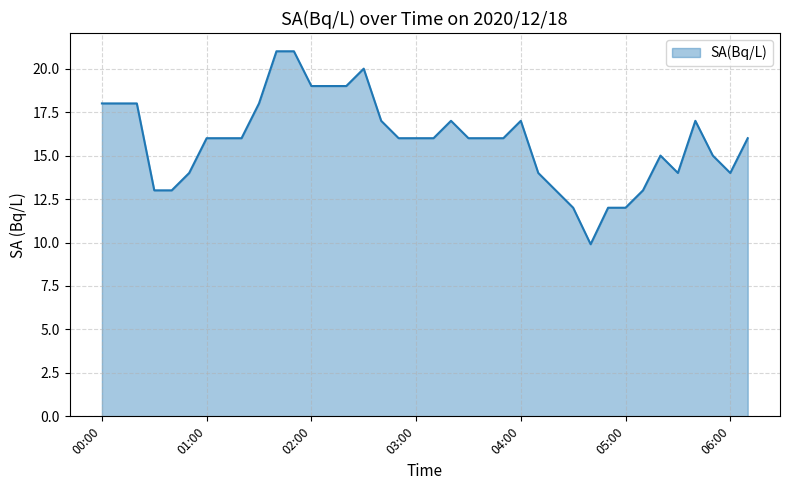

What is the minimum value shown in the chart?

9.9